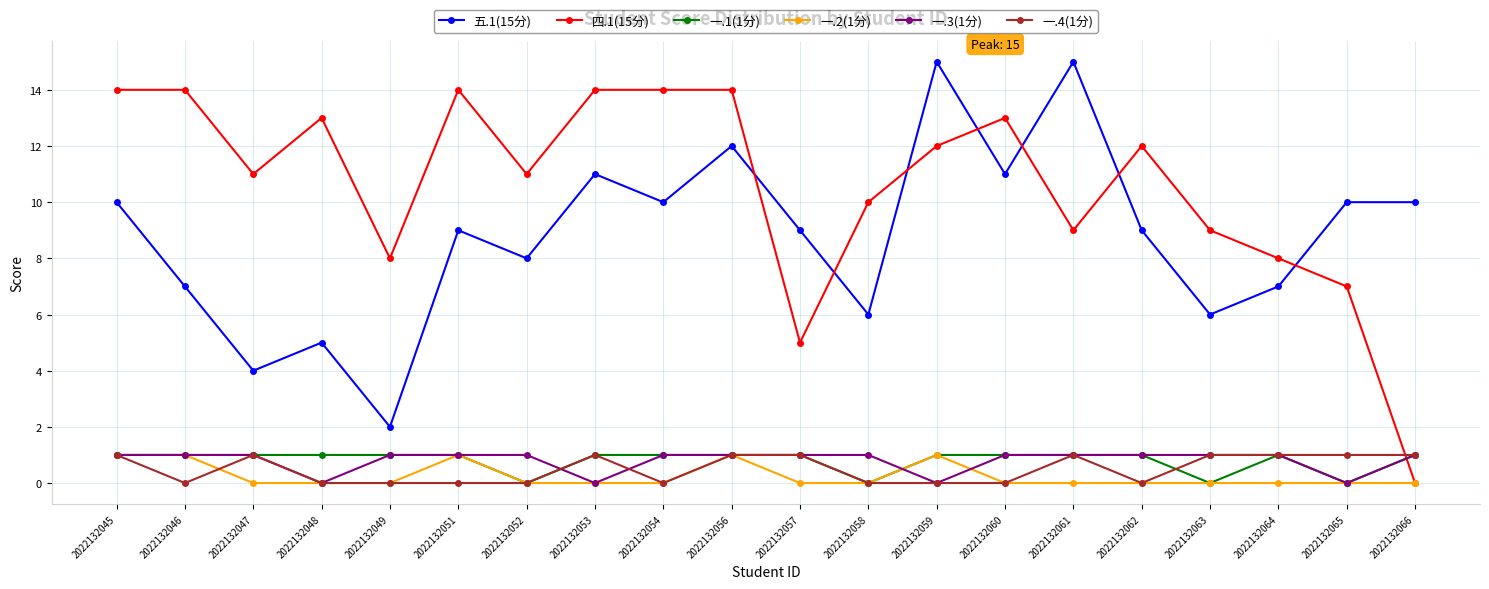

How many intersections are there between 四.1(15分) and 一.4(1分)?

1